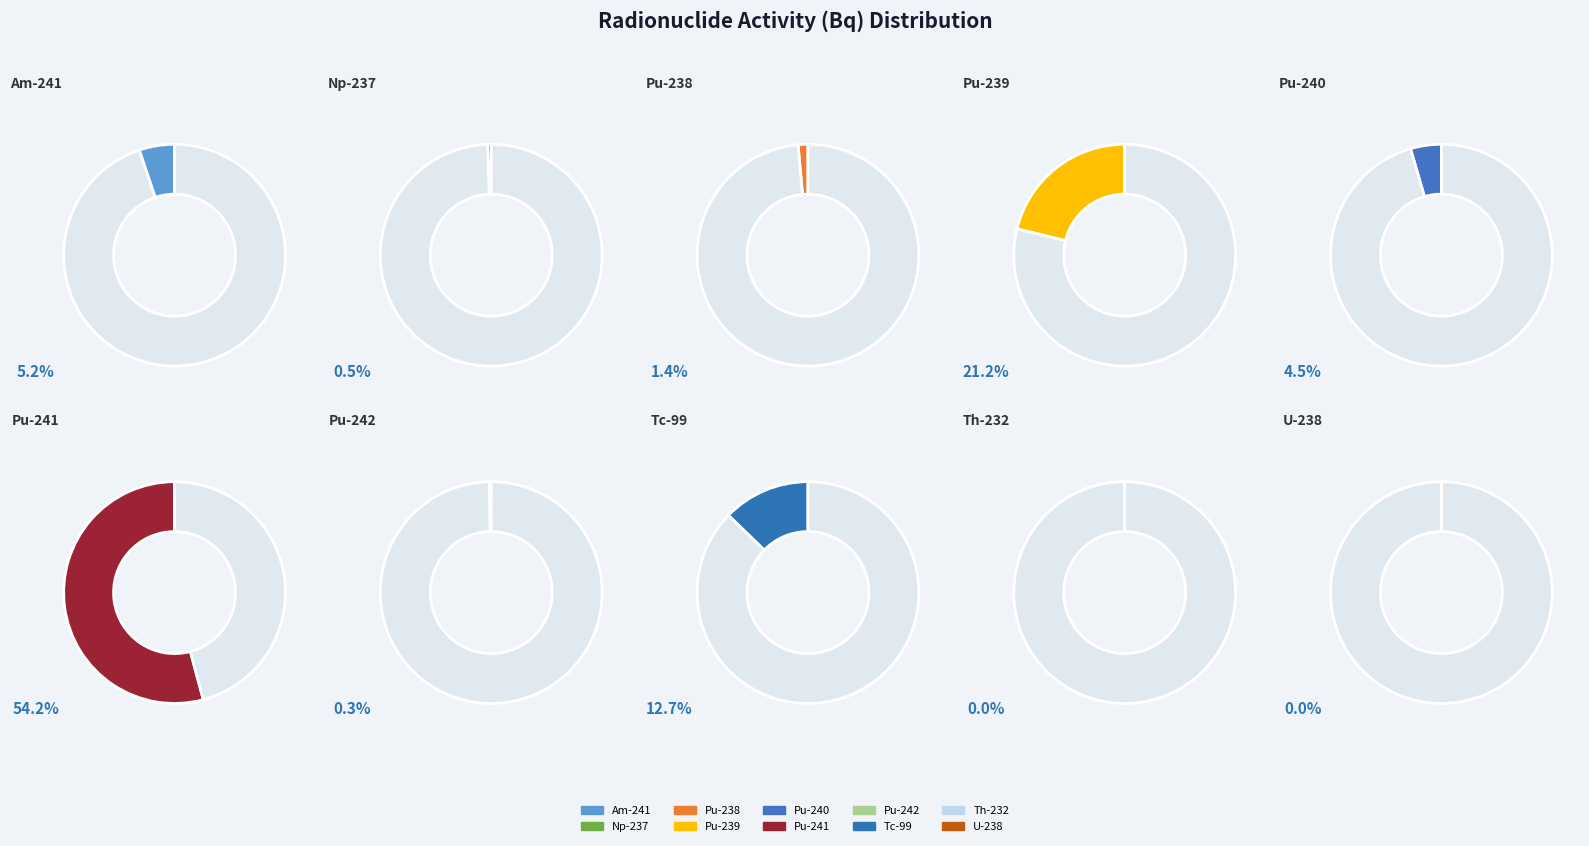

Which has a higher value, Pu-241 or Th-232?

Pu-241